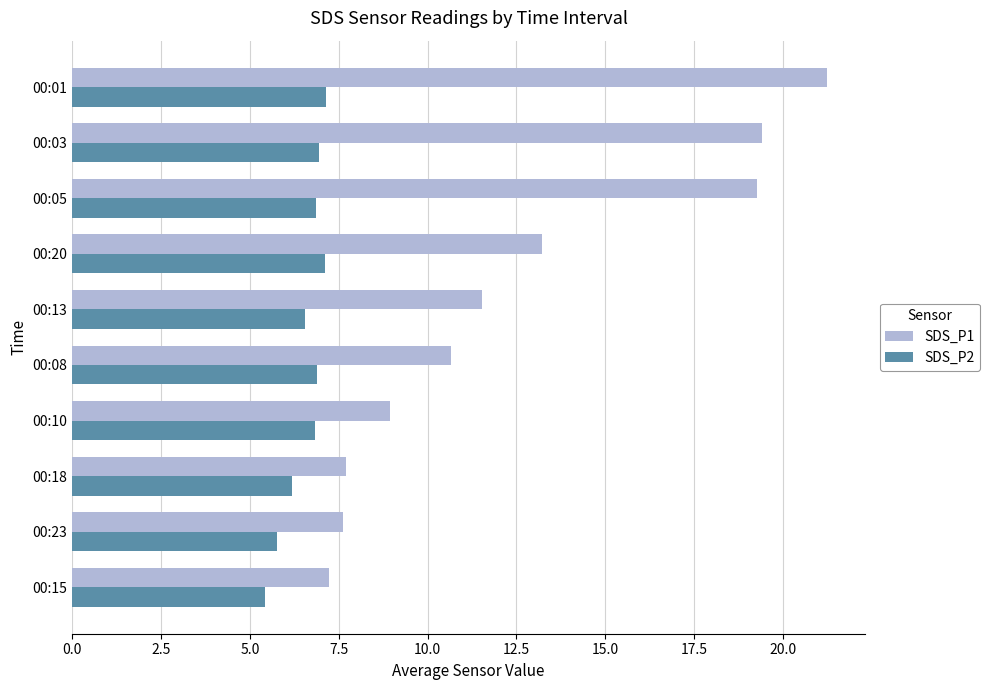

The value of SDS_P1 at 00:03 is 19.4. True or false?

True